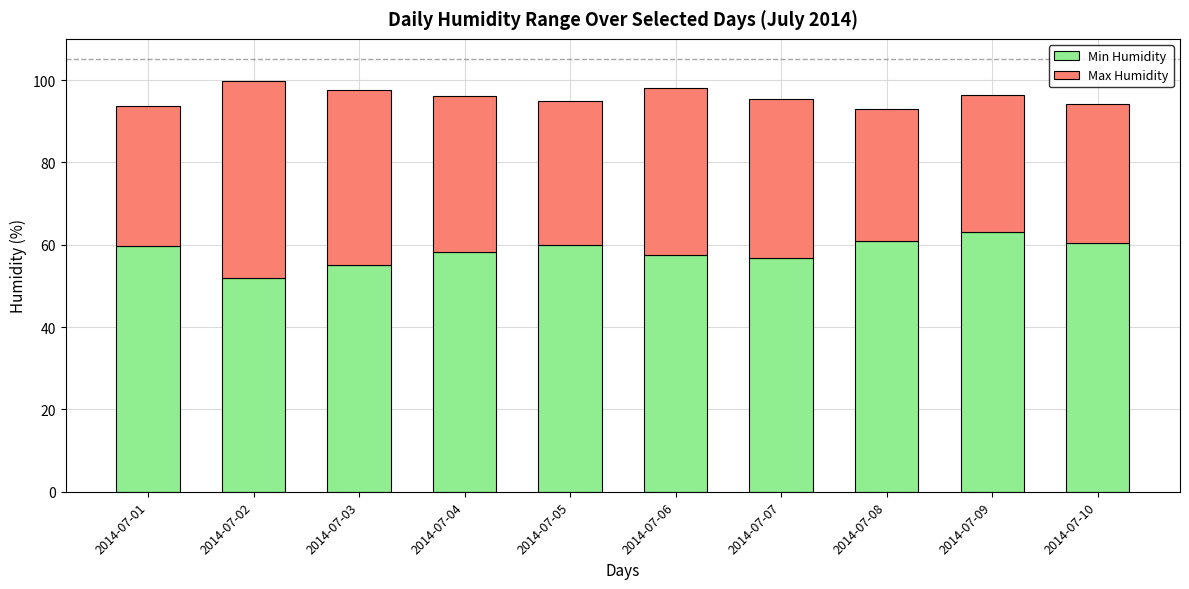

The value of Min Humidity at 2014-07-01 is 59.7. True or false?

True